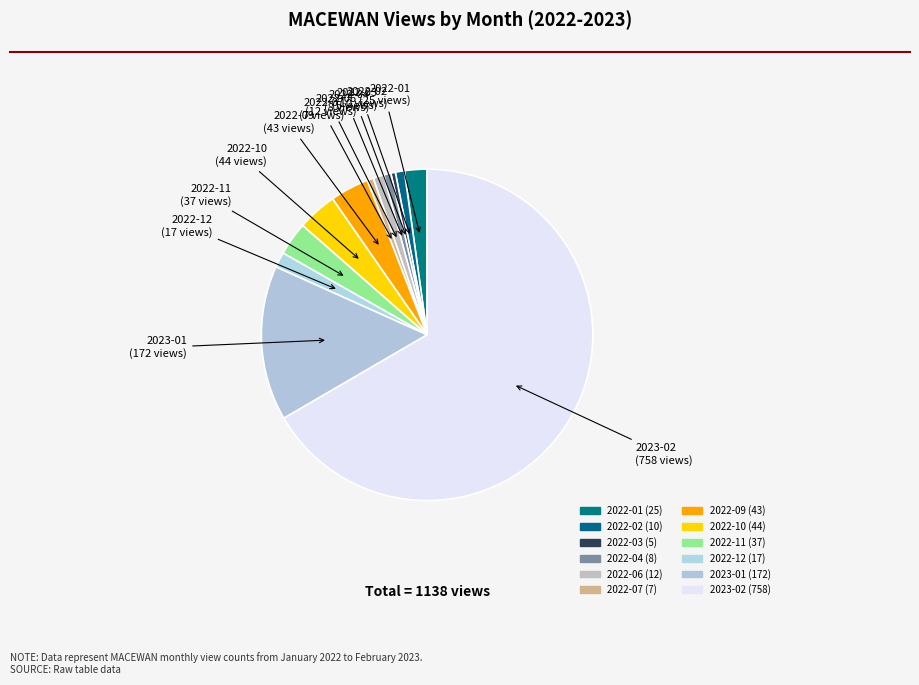

True or false: 2022-03 accounts for 0% of the total.

True